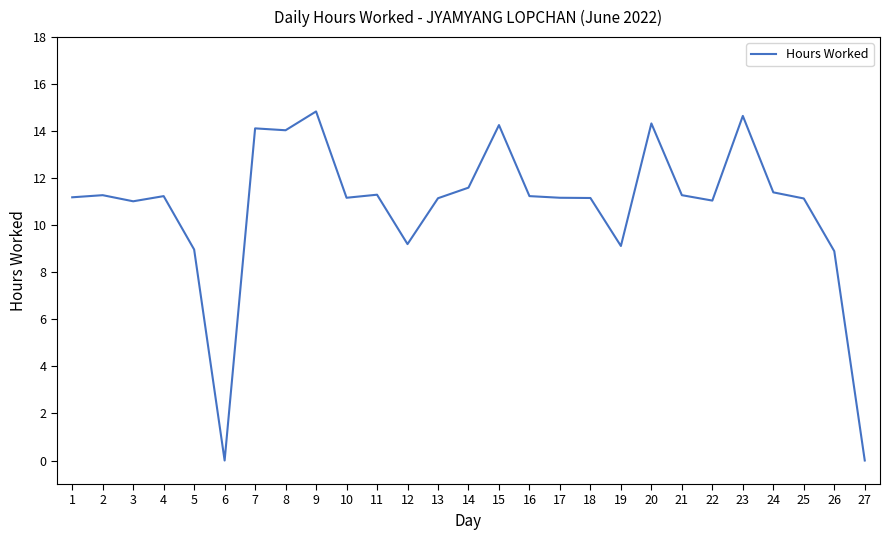

Approximately how many times larger is the value at 23 compared to 20?

1.0